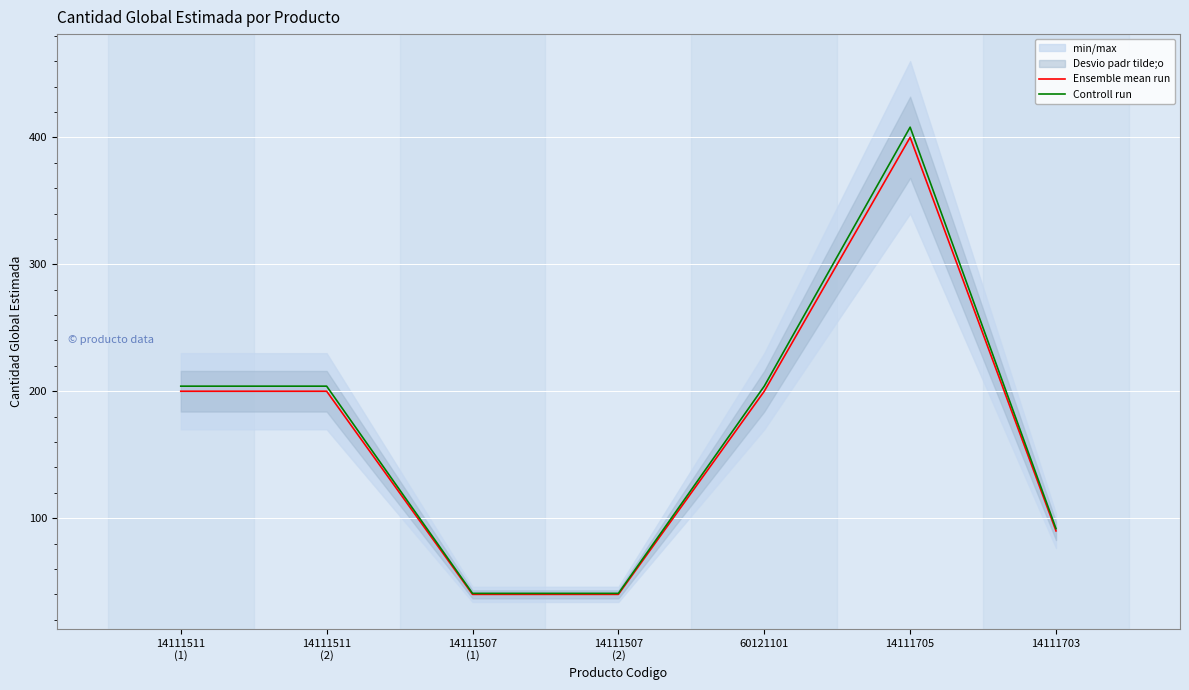

Which label corresponds to the smallest value in the chart?

14111507
(1)